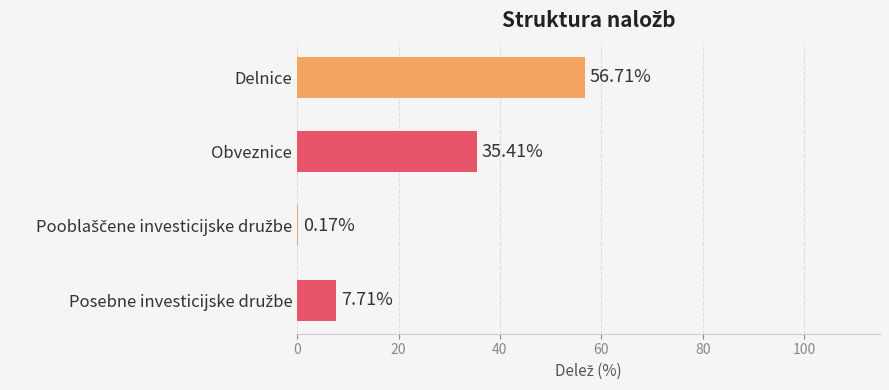

At which category does the chart reach its peak across all series?

Delnice